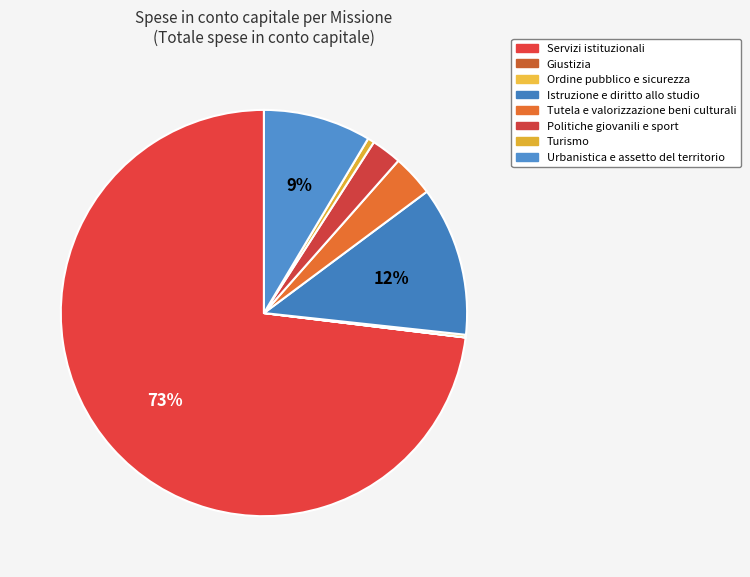

To the nearest percent, what is the difference between the Politiche giovanili e sport and Urbanistica e assetto del territorio slice percentages?

6%